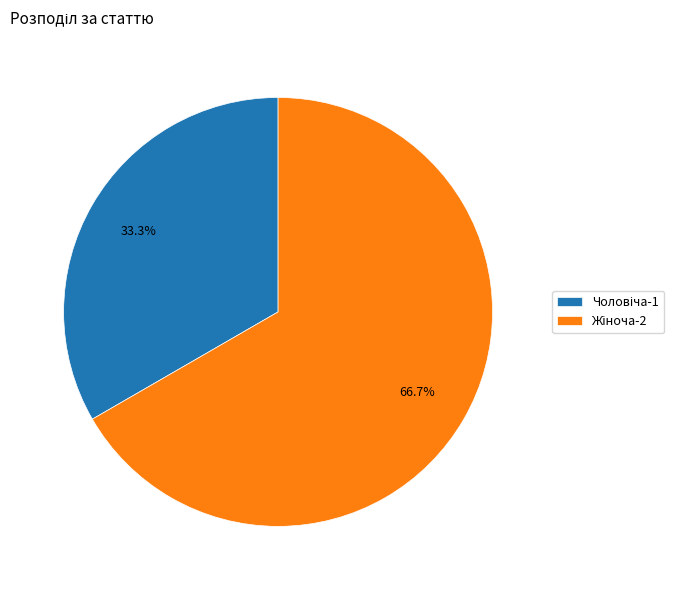

Is there a majority slice in this chart?

Yes